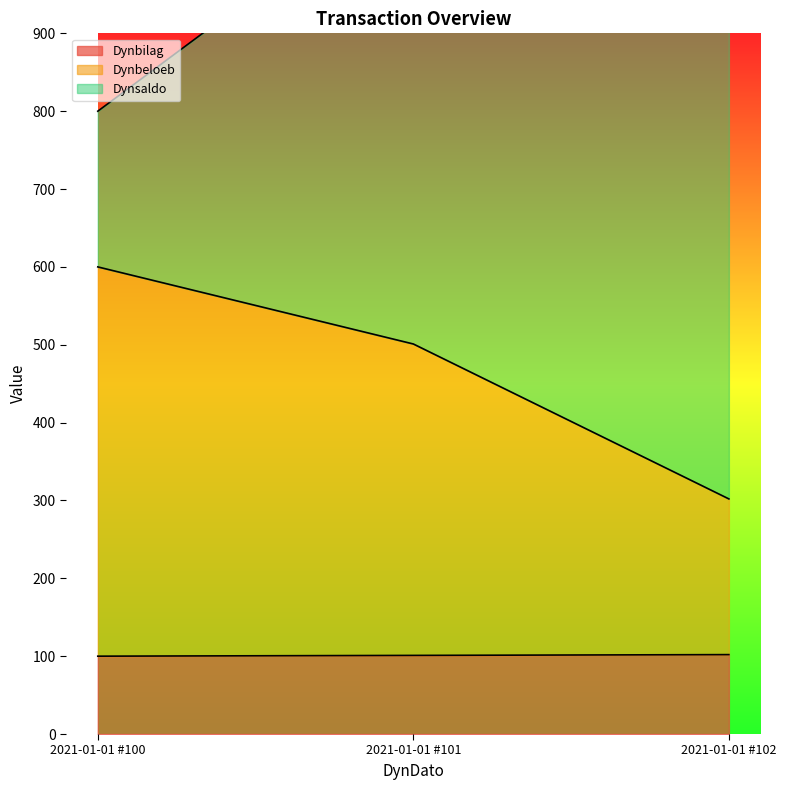

Count the number of categories in the chart.

3